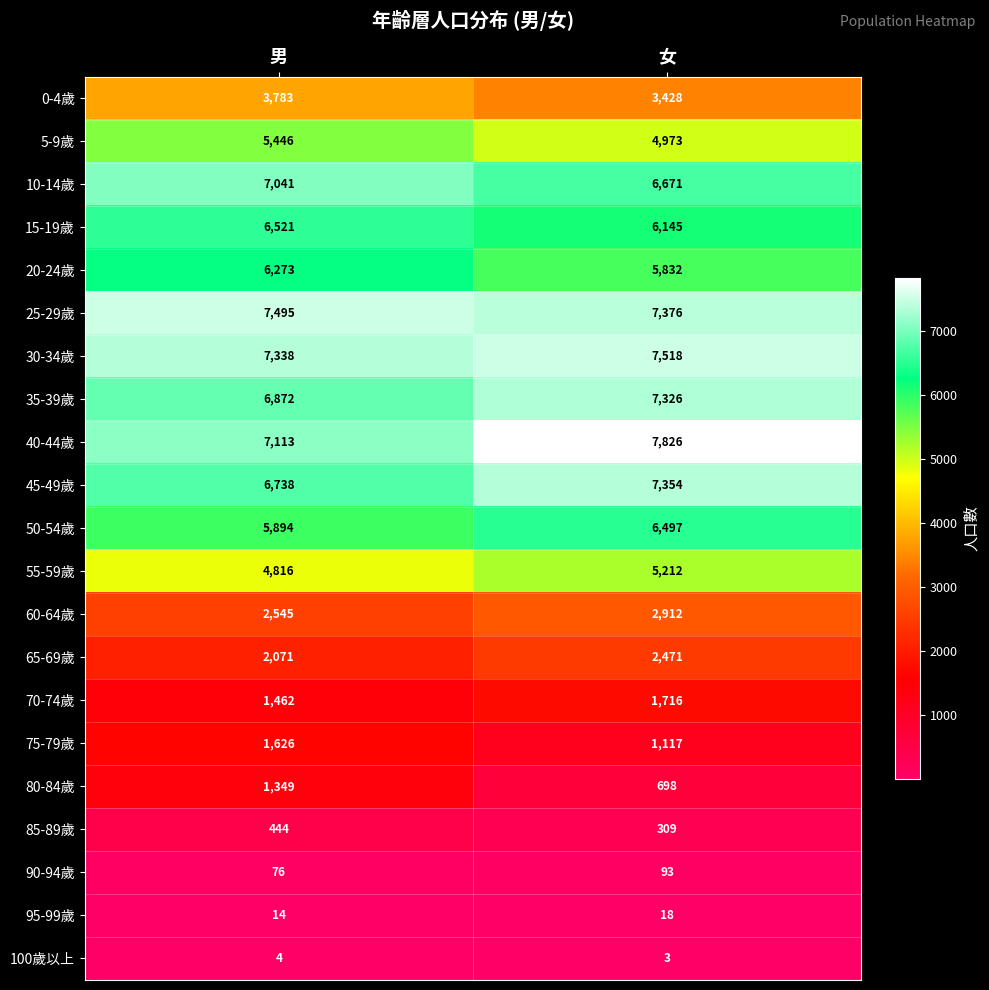

The 55-59歲 series shows 6411 at 男. True or false?

False